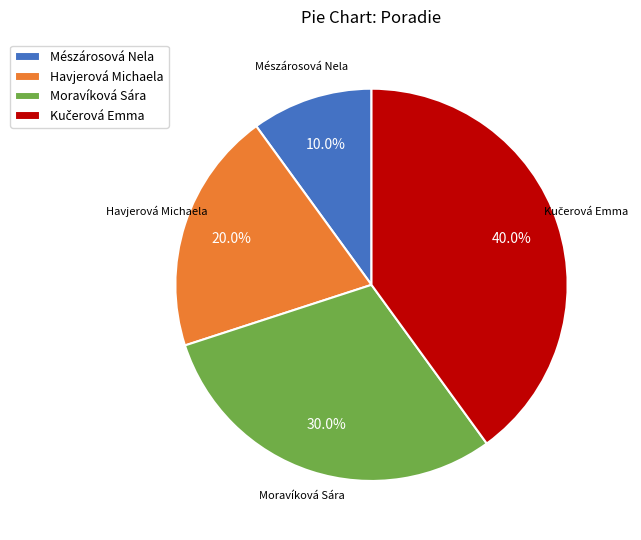

Which has a higher value, Havjerová Michaela or Mészárosová Nela?

Havjerová Michaela